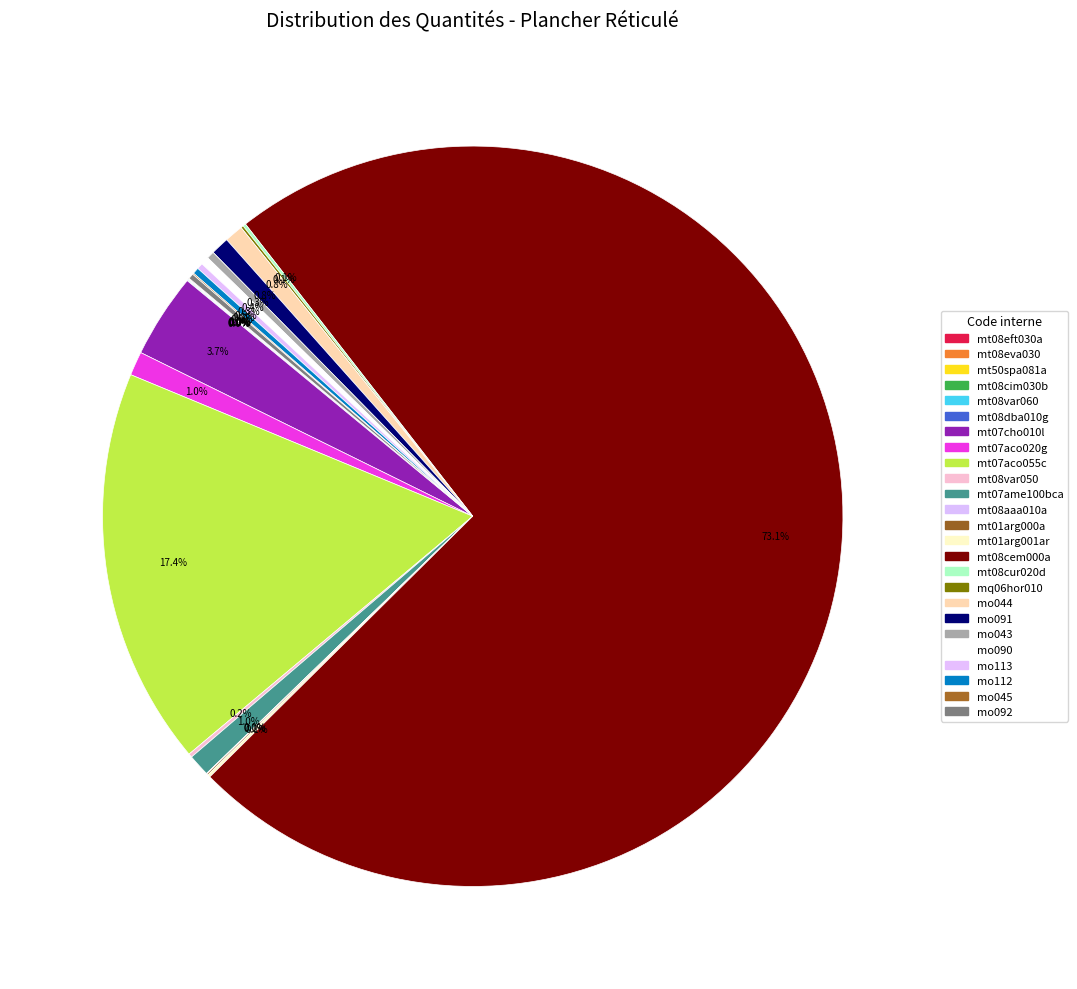

To the nearest percent, what is the average slice percentage?

4%